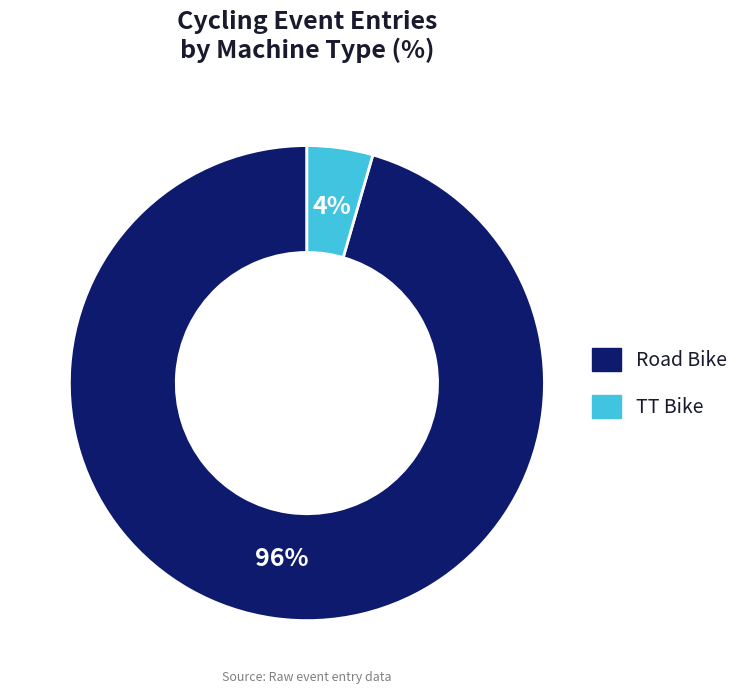

True or false: Road Bike accounts for 96% of the total.

True